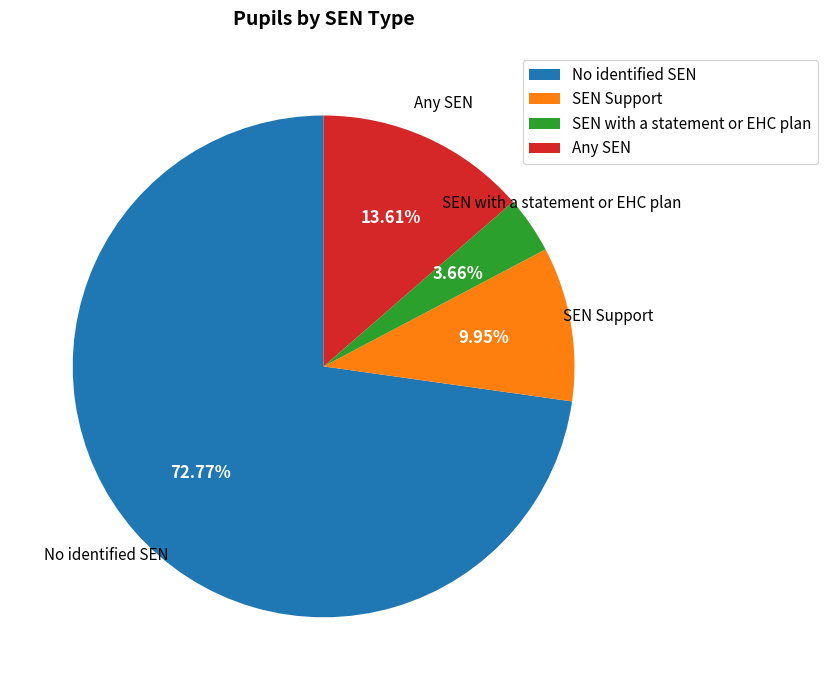

Is there any slice that represents more than half of the pie?

Yes